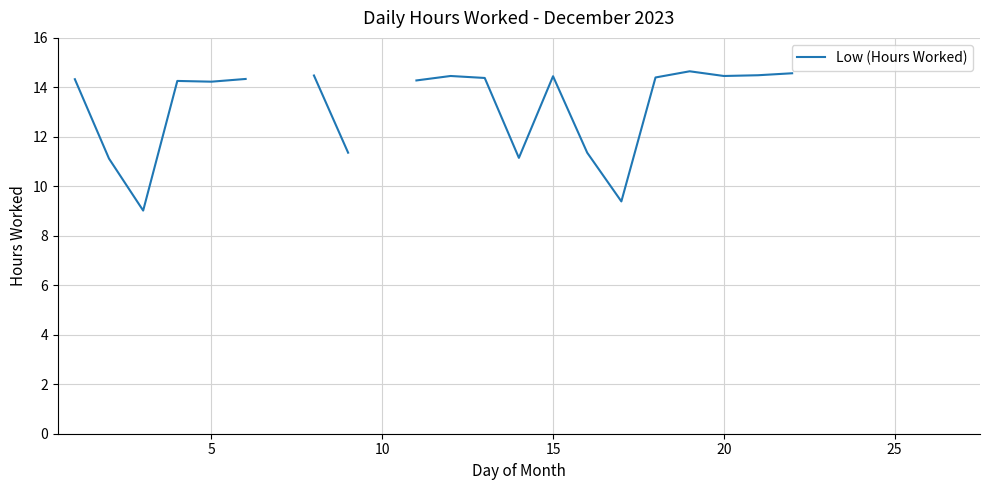

Approximately how many times larger is the value at 10 compared to 7?

1.0